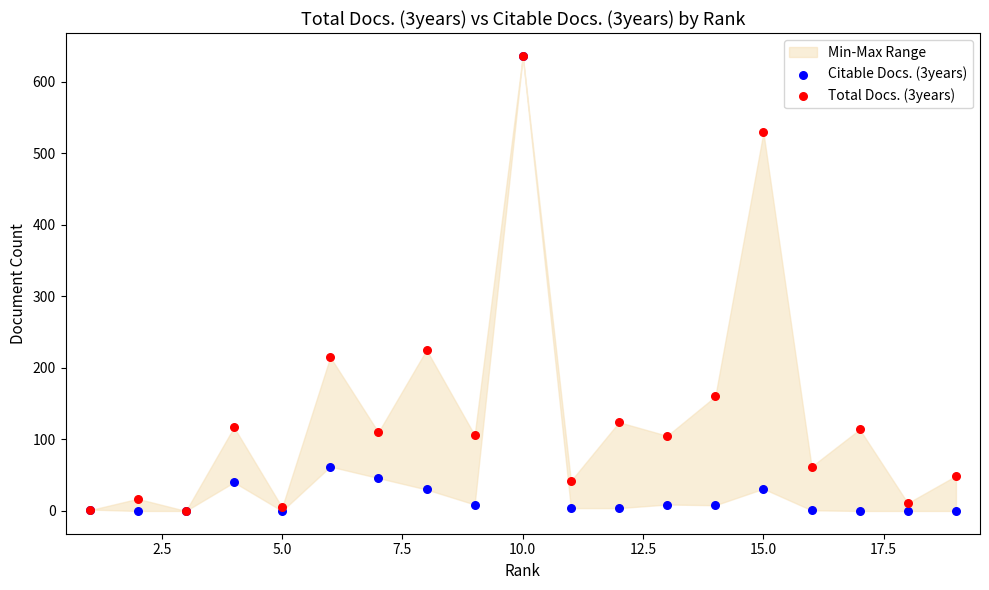

Across all series, what Y value is closest to 318?

225